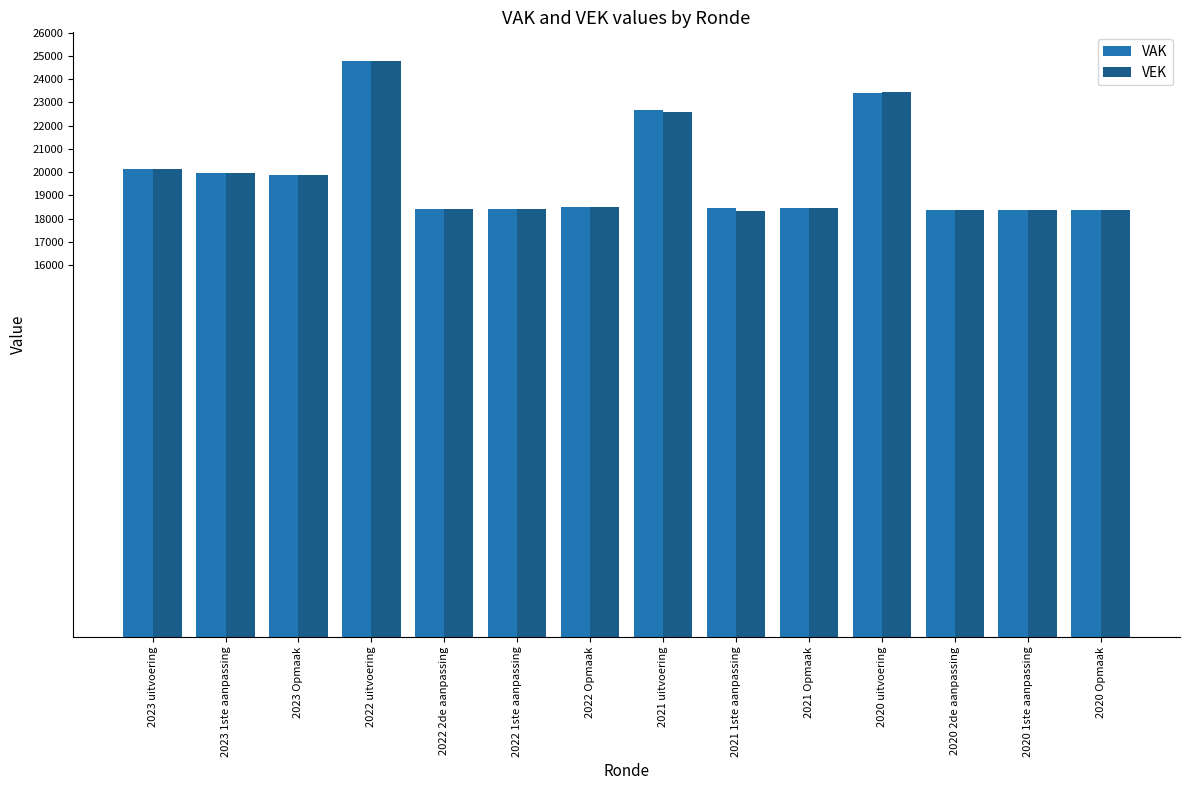

What is the total value across all series at 2021 uitvoering?

45235